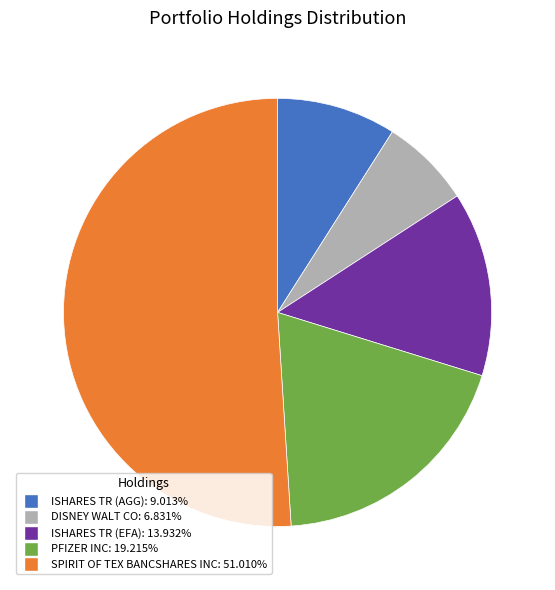

Which category has the smallest portion of the pie?

DISNEY WALT CO